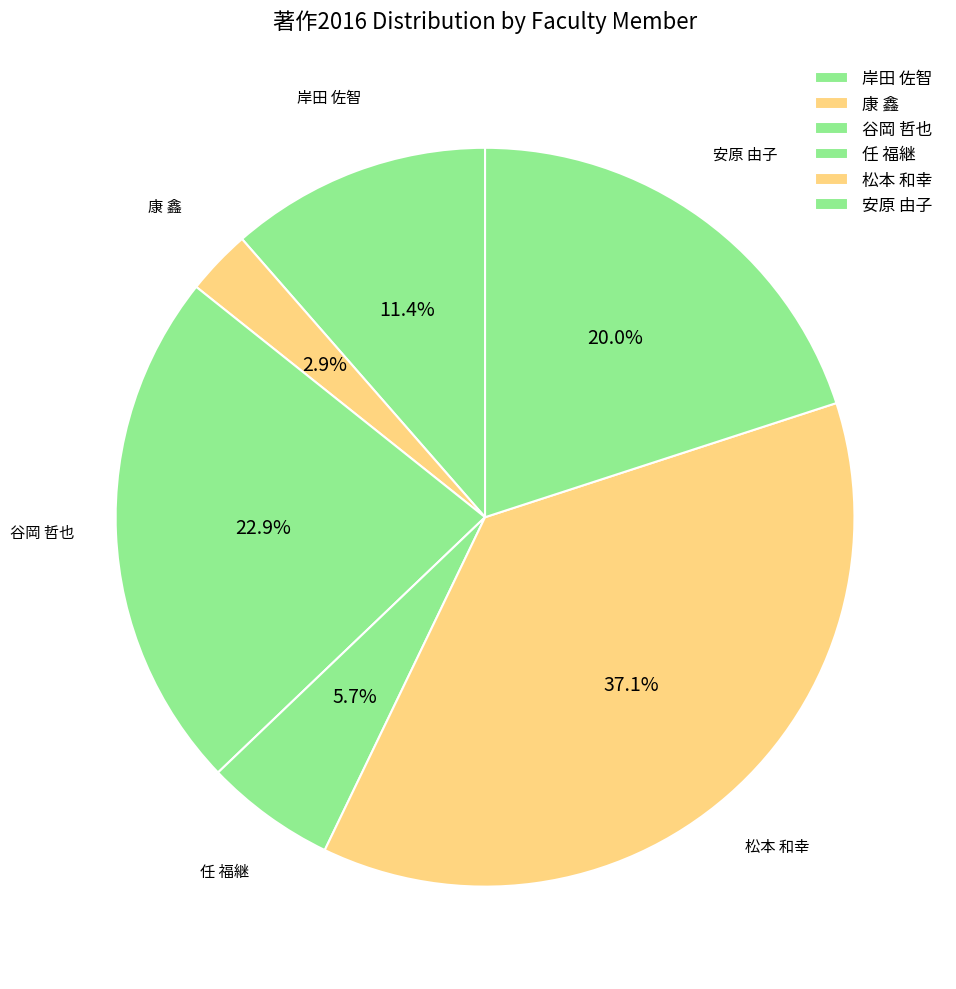

To the nearest percent, what percentage of the pie is 岸田 佐智?

11%